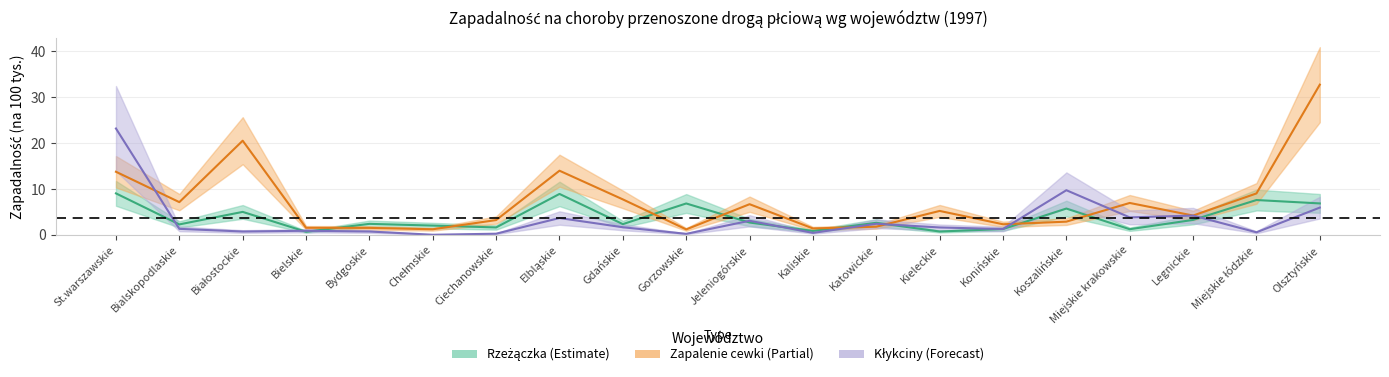

What is the value of the Zapalenie cewki (zapadalność) point at the 8th from the left?

14.0